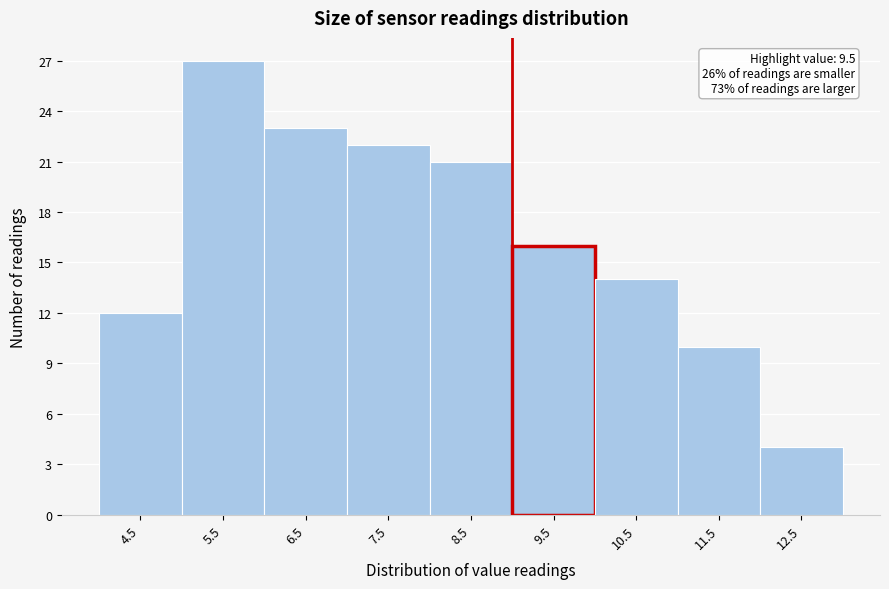

Reading left to right, what are all the values shown in this chart?

4.5=12	5.5=27	6.5=23	7.5=22	8.5=21	9.5=16	10.5=14	11.5=10	12.5=4